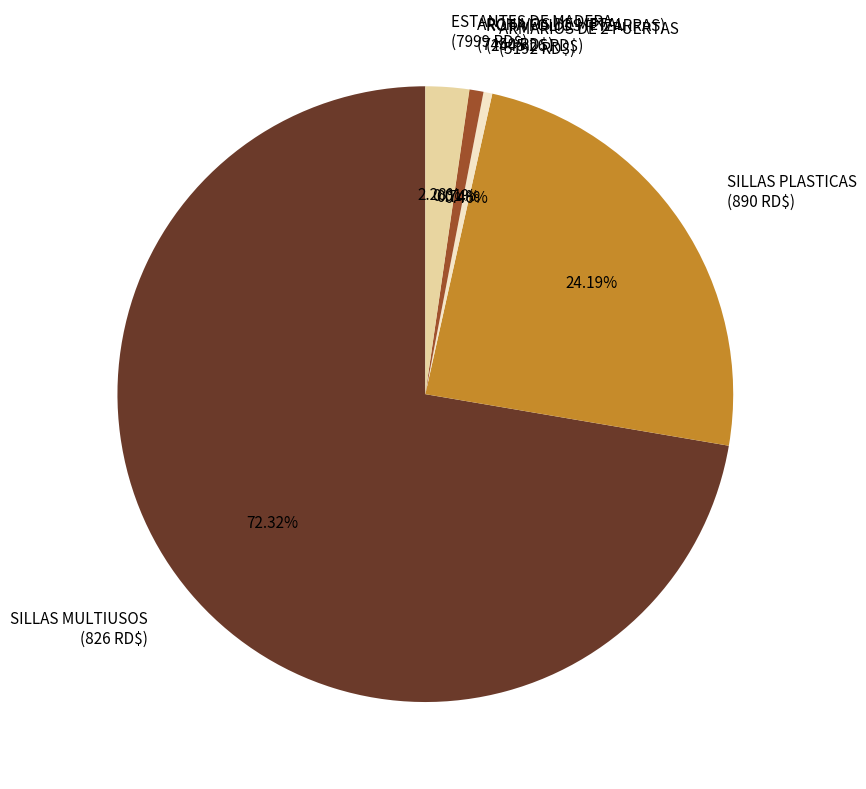

Is there a majority slice in this chart?

Yes